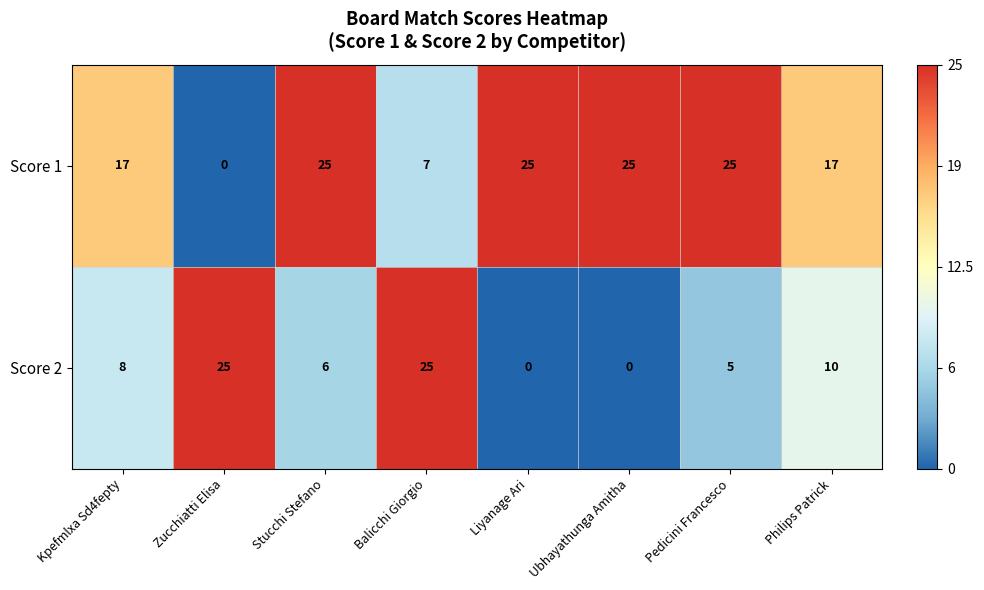

Reading left to right, list all the values displayed in this chart.

Score 1: 17	0	25	7	25	25	25	17
Score 2: 8	25	6	25	0	0	5	10